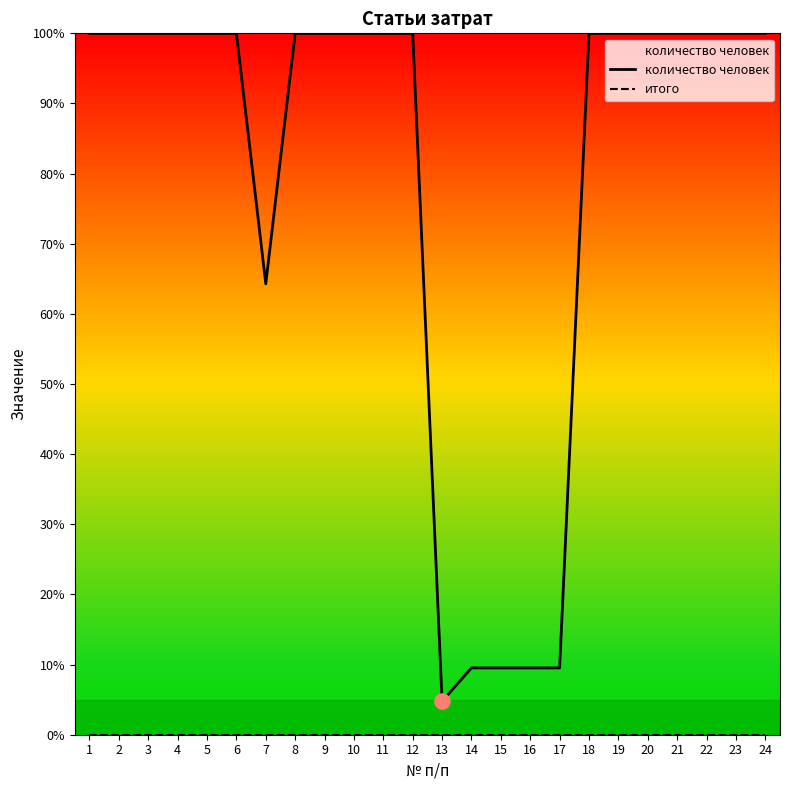

At which category is the sum across all series the highest?

1